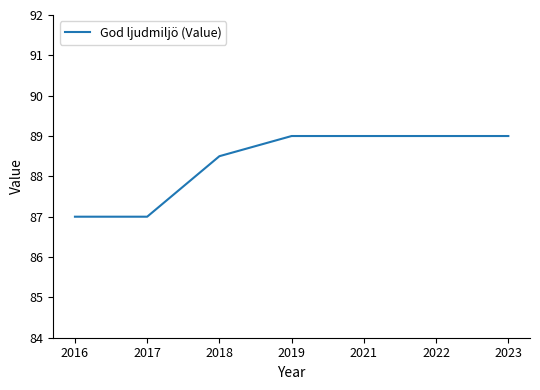

True or false: the data shows 87.0 at 2016.

True